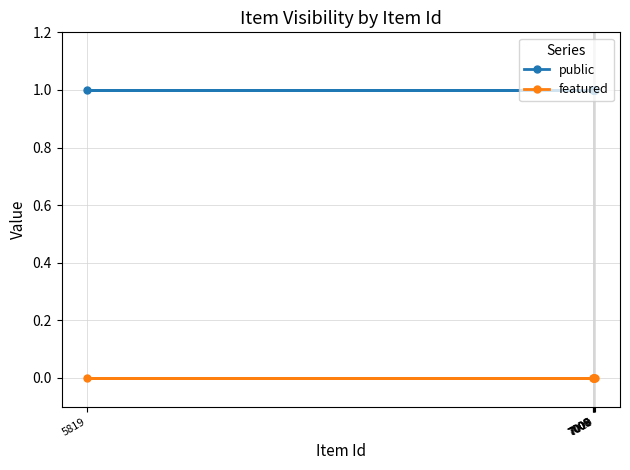

True or false: public has more than 1 points higher than both neighbors.

False